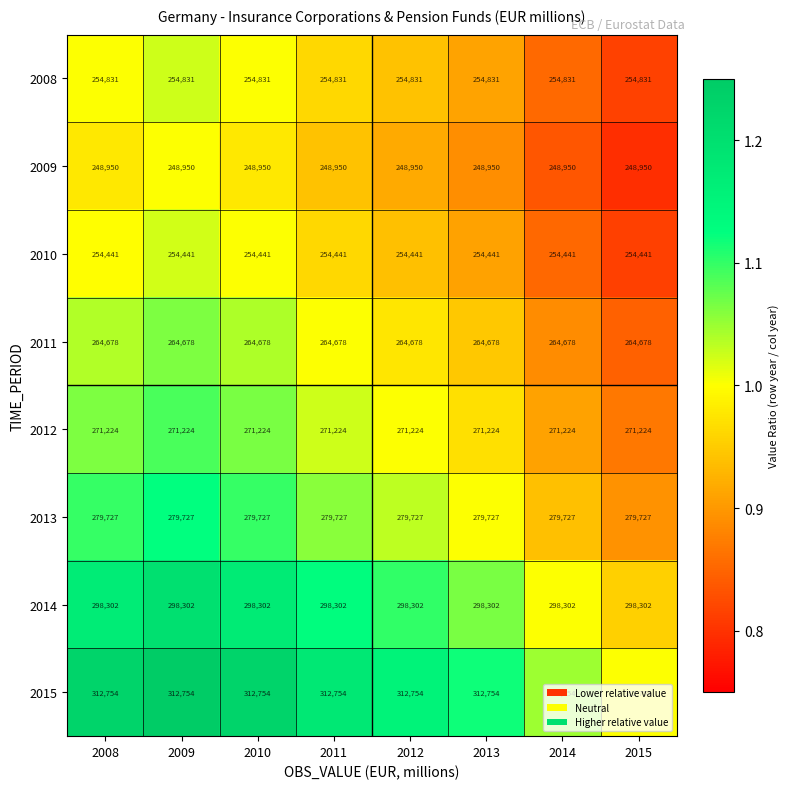

What is the sum of the 2014 values at 2013 and 2015?

596604